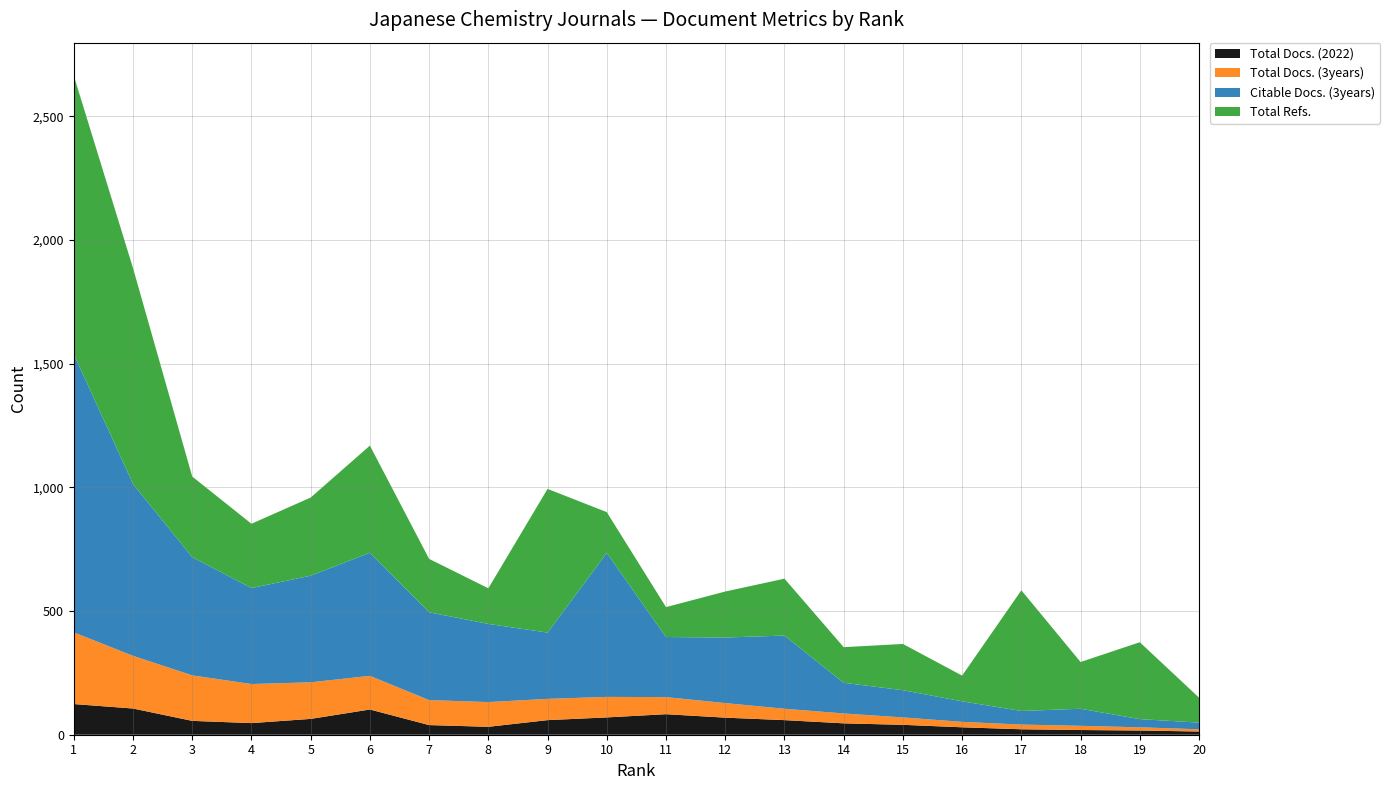

Reading left to right, what are all the values shown in this chart?

Total Docs. (2022): 124	106	56	47	64	102	39	32	59	70	83	69	59	46	40	30	22	19	17	13
Total Docs. (3years): 290	213	184	158	148	136	101	100	86	83	69	59	46	40	30	22	19	17	13	9
Citable Docs. (3years): 1125	695	478	388	431	498	355	316	268	582	243	265	296	124	110	83	55	69	33	27
Total Refs.: 1126	873	326	260	316	433	216	144	581	165	121	186	230	144	187	104	488	189	311	101